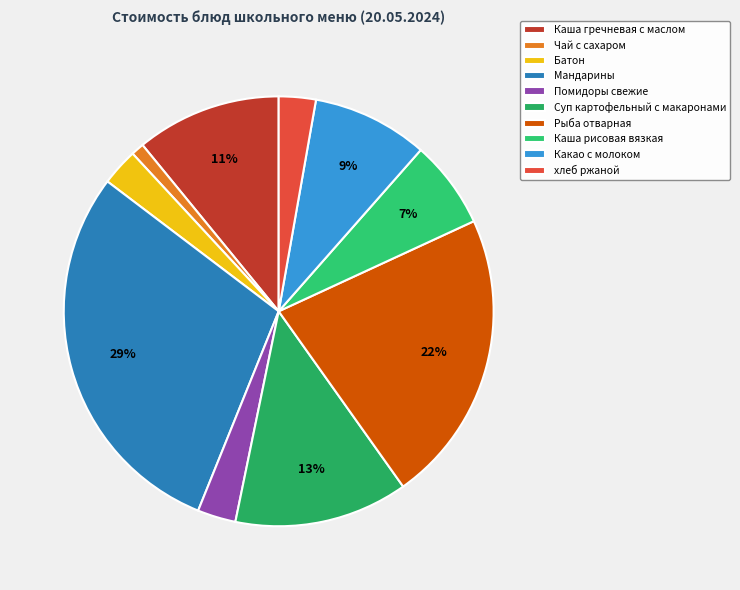

What percentage is the Рыба отварная slice, to the nearest percent?

22%